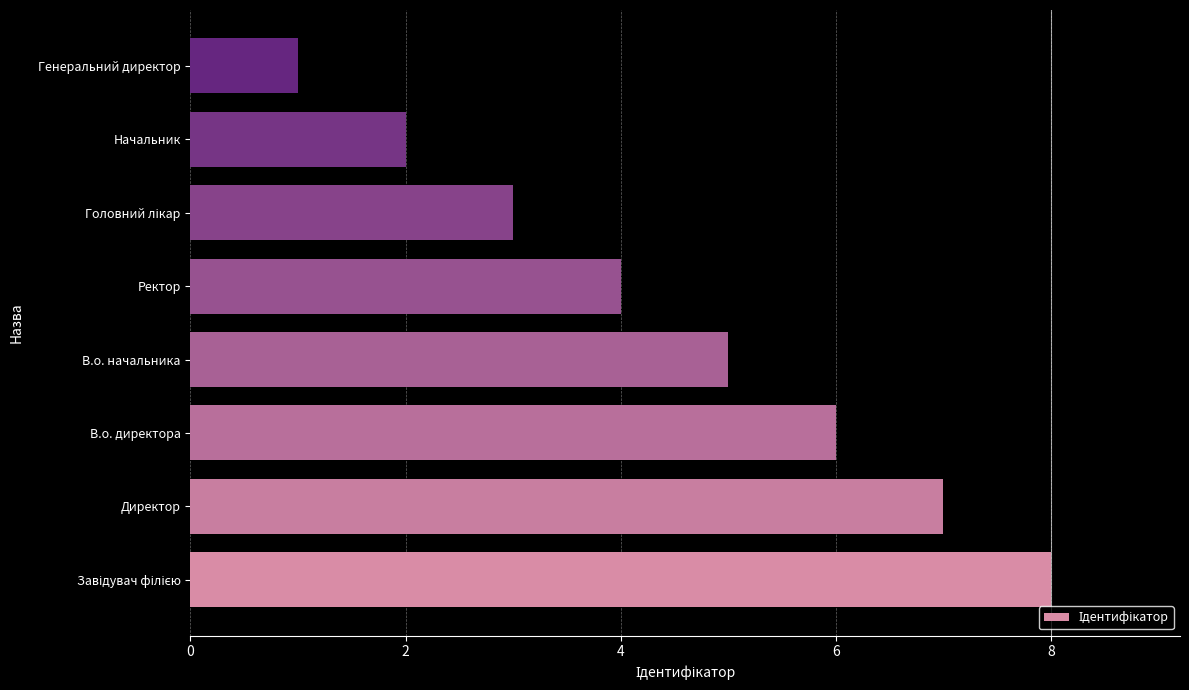

Which has a higher value, Начальник or Ректор?

Ректор